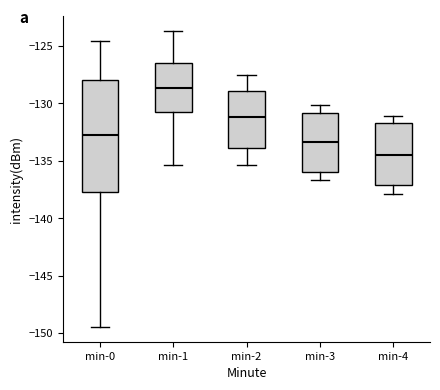

Which box's median line is the highest?

min-1